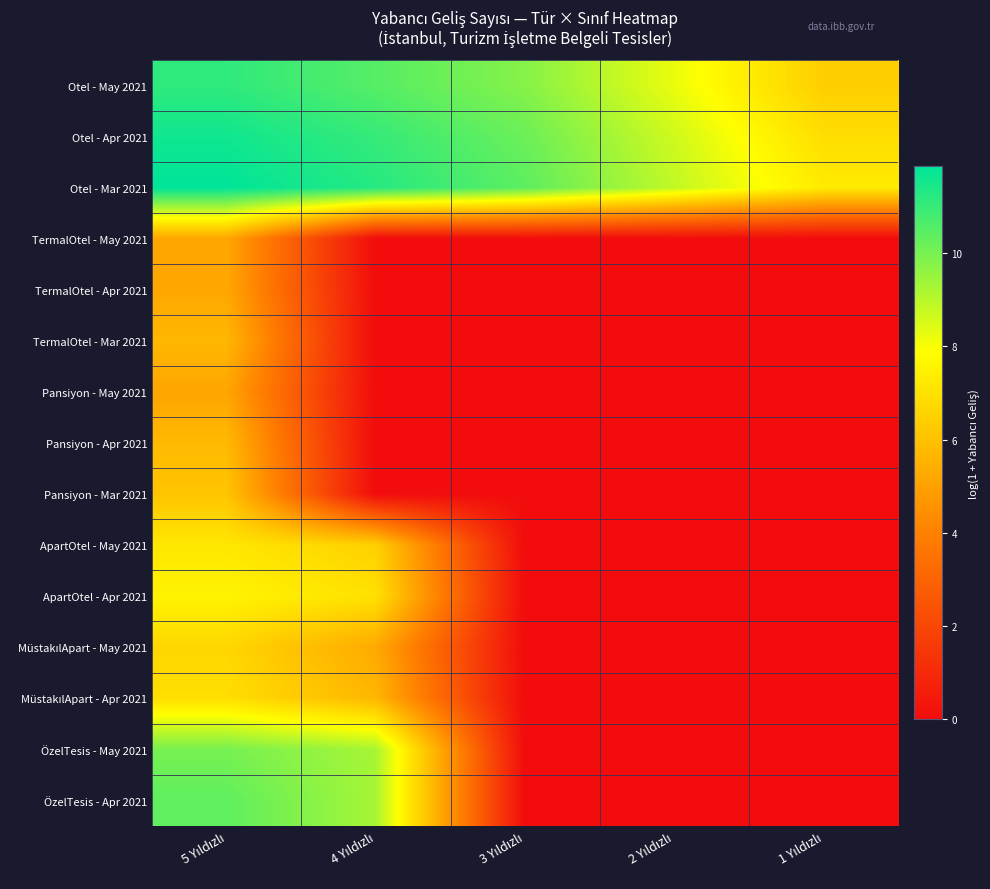

At which category is the sum across all series the highest?

5 Yıldızlı